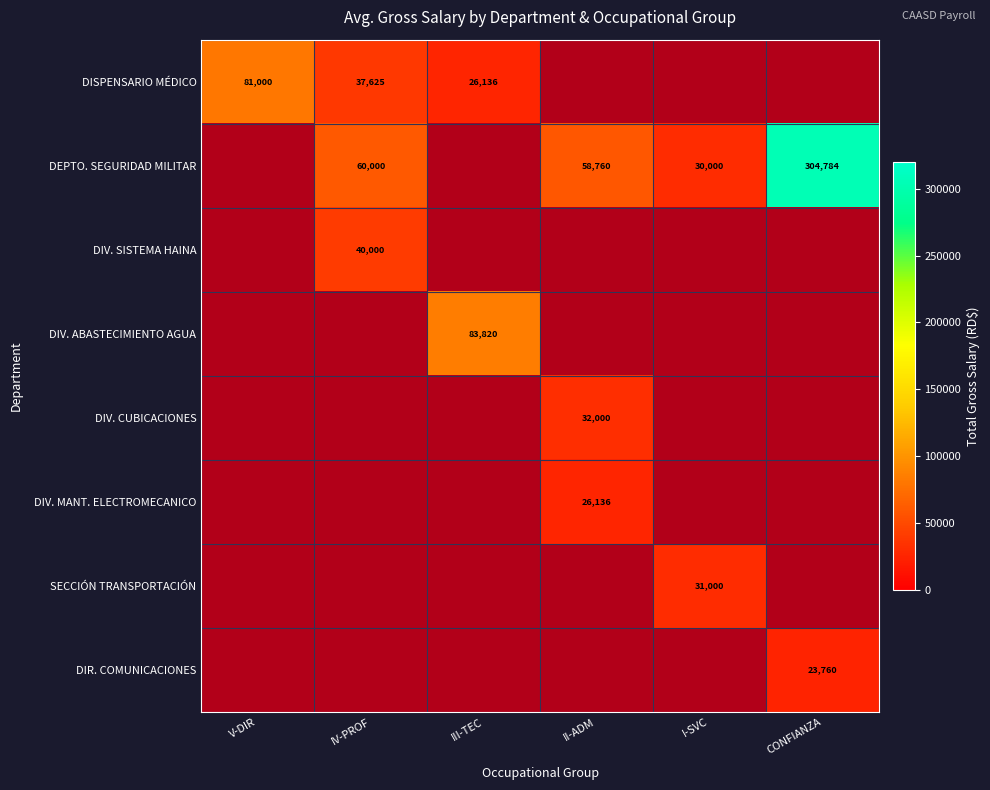

How many data points does each series have?

6